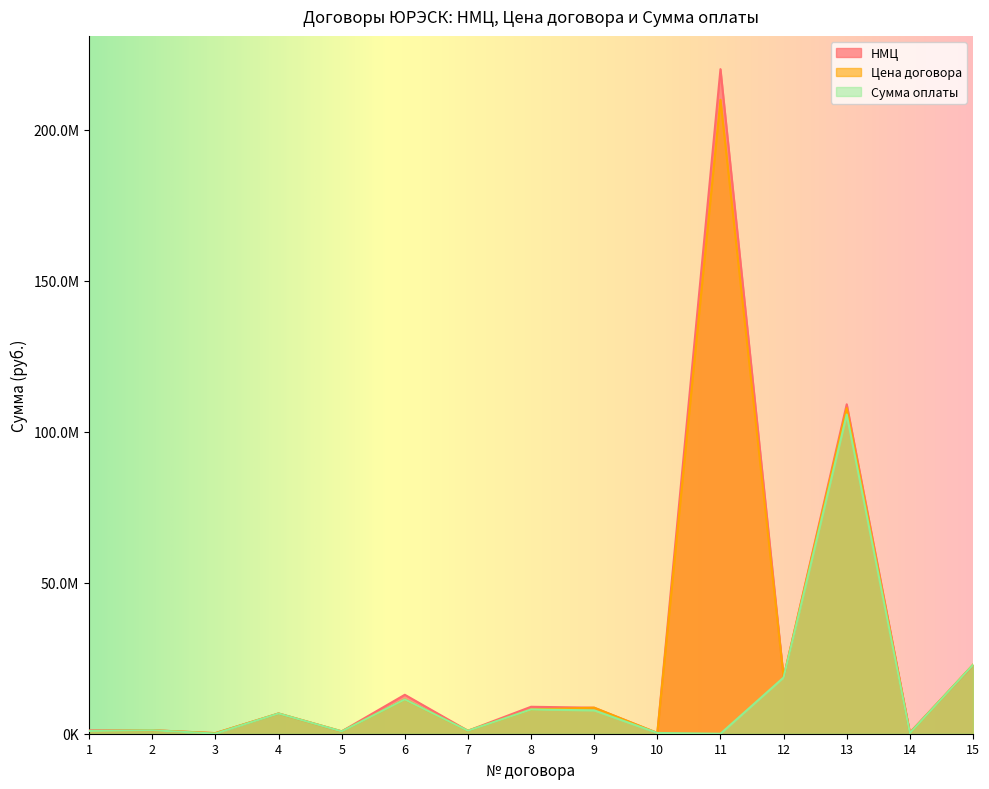

What is the total value across all series at 6?

35621842.1